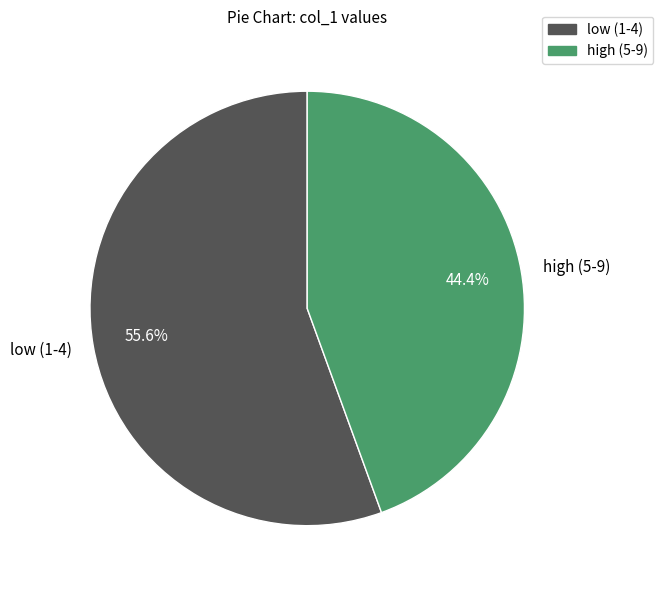

Which category accounts for the majority?

low (1-4)